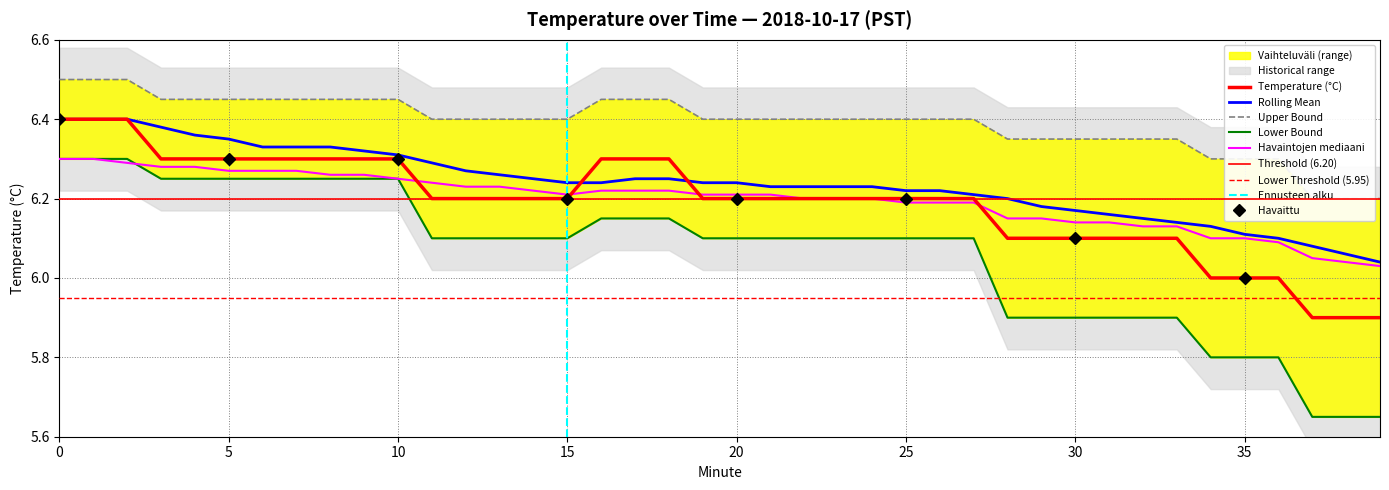

How many values in the Temperature (°C) series exceed 6?

34